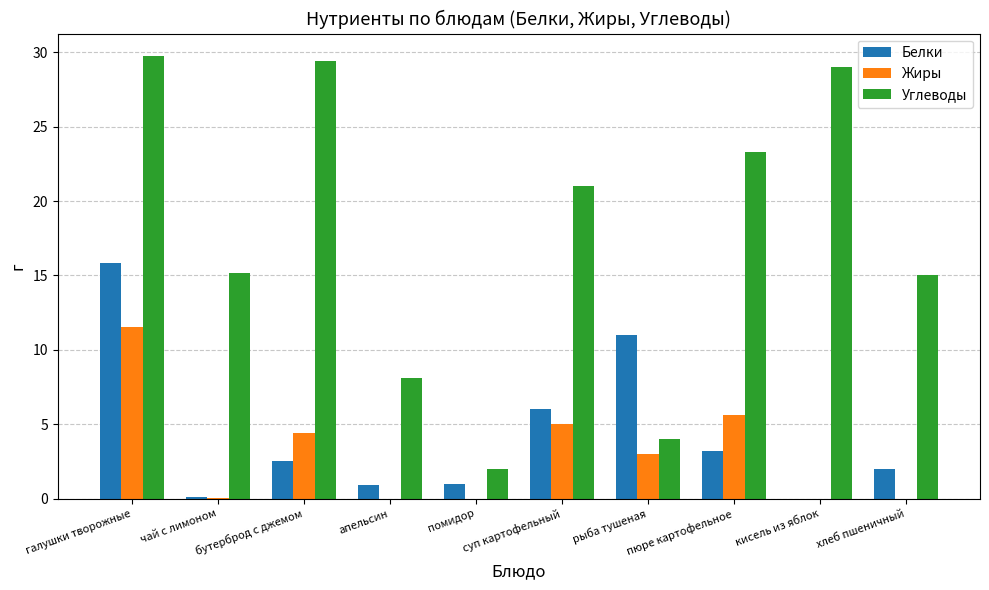

Between галушки творожные and бутерброд с джемом, which series saw the biggest shift?

Белки